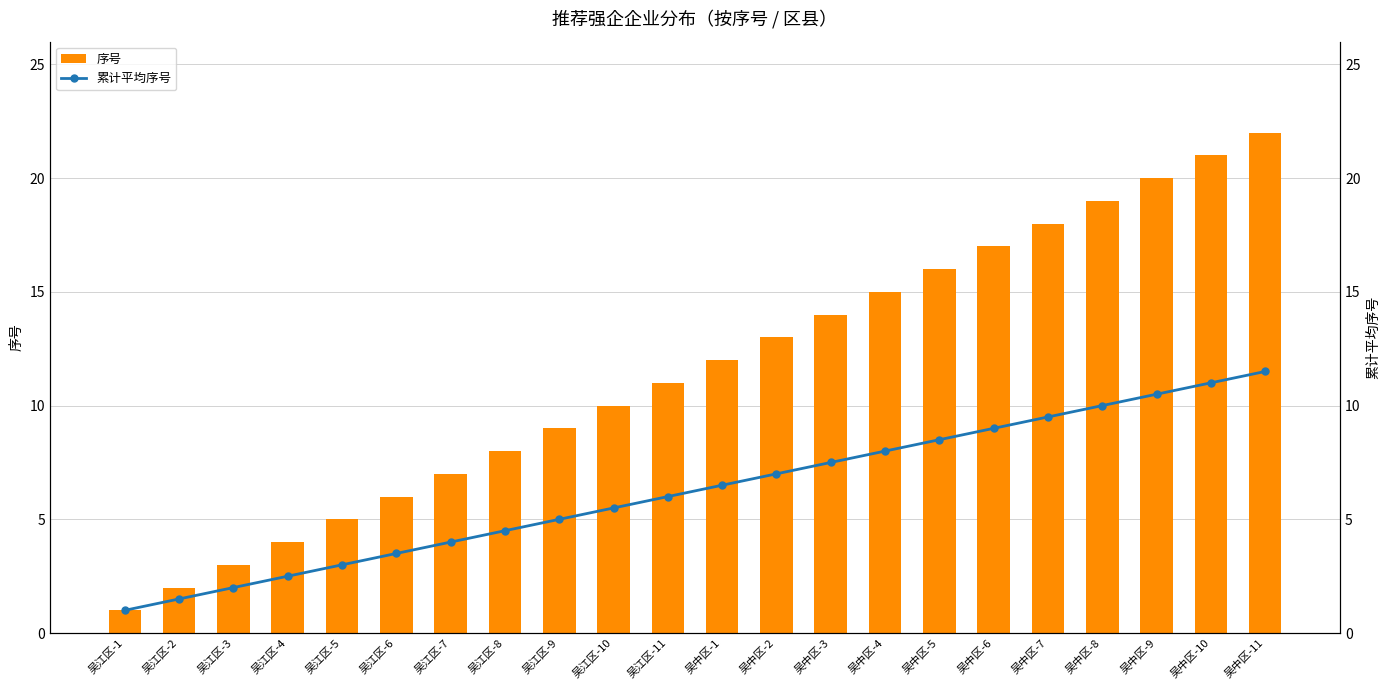

Does the chart contain stacked bars?

No